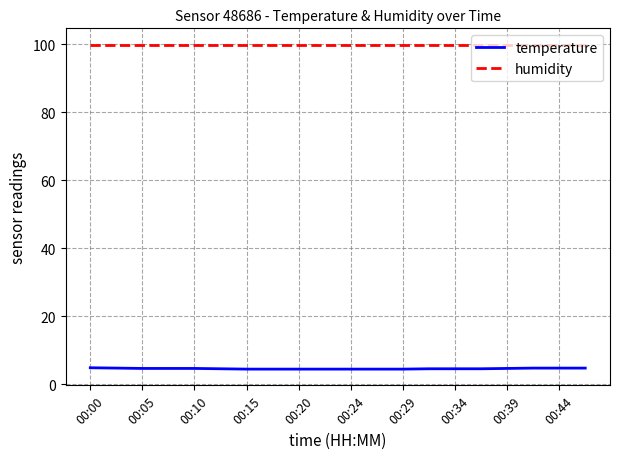

What are all the series names shown in the legend?

temperature, humidity